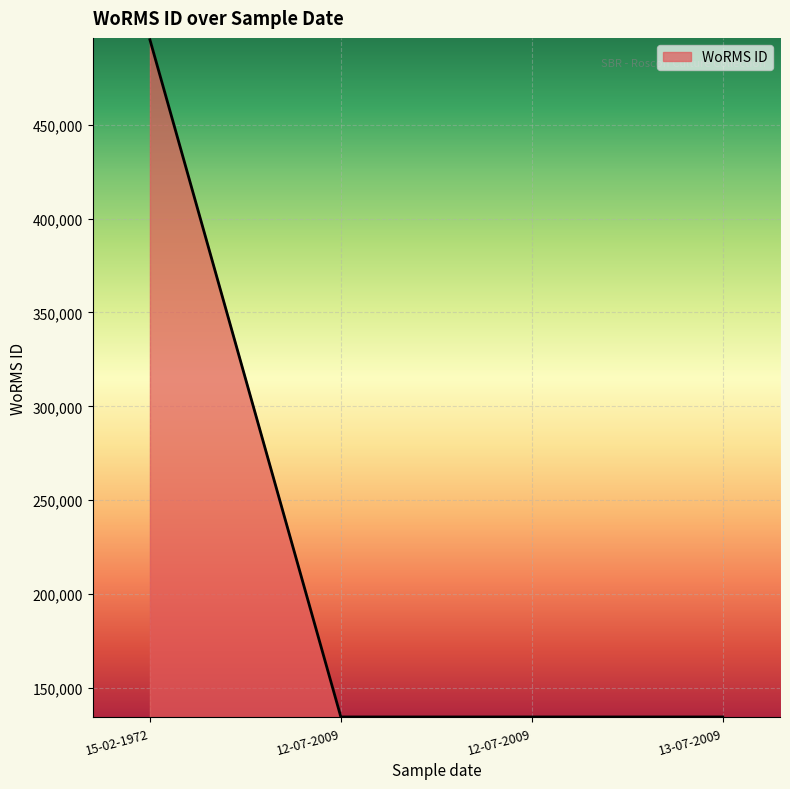

How many categories are shown in the chart?

4